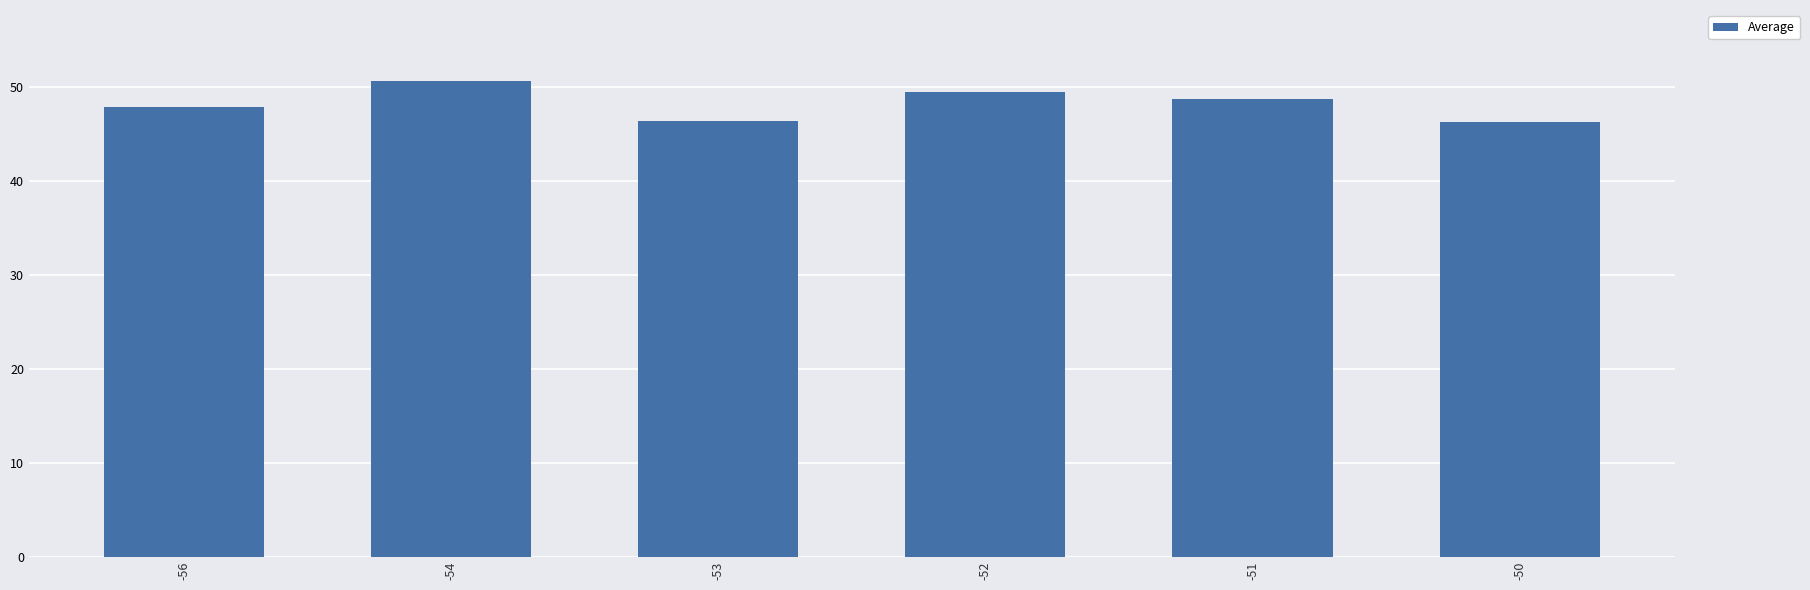

Is it true that the value at -54 is 50.6?

True